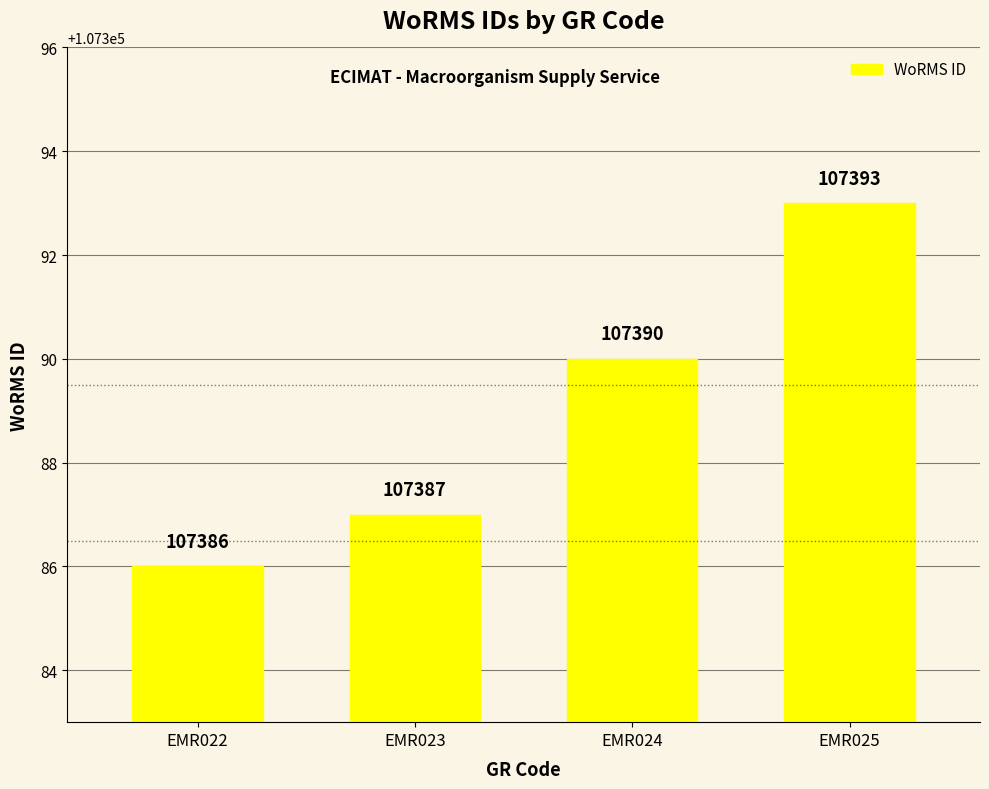

What is the value of the 4th bar from the left?

107393